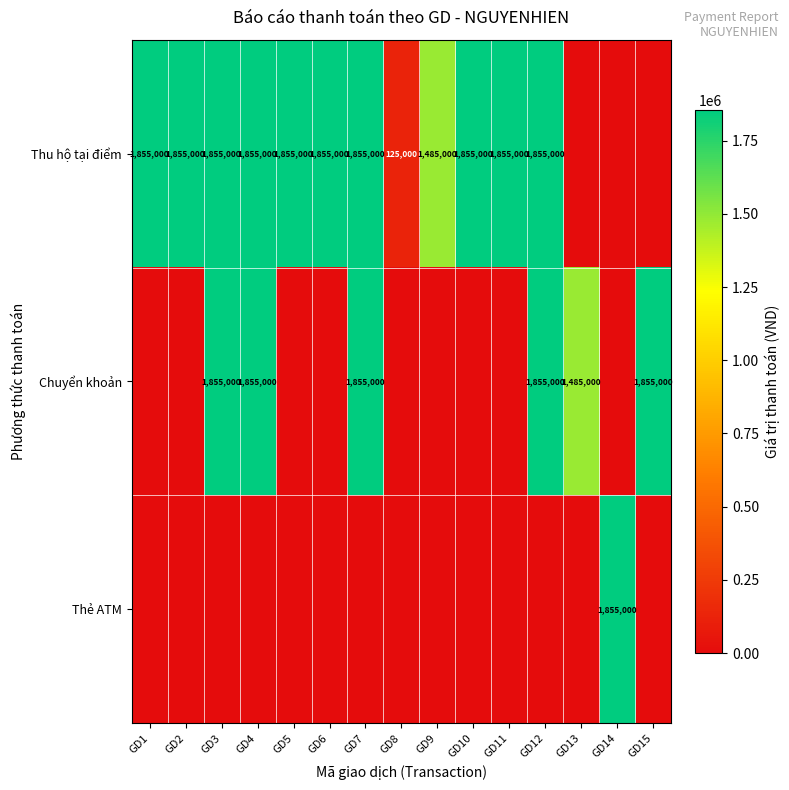

What is the sum of the Thu hộ tại điểm values at GD1 and GD4?

3710000